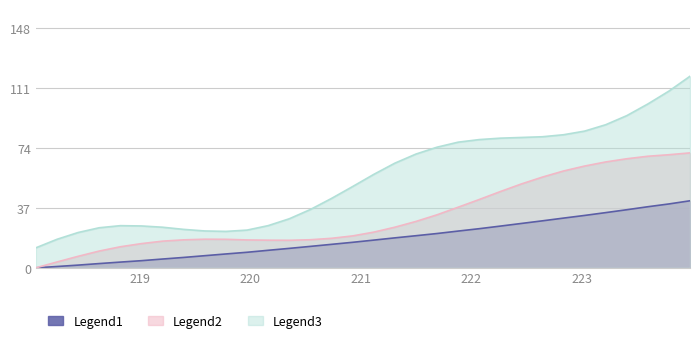

What are all the series names shown in the legend?

Legend1, Legend2, Legend3